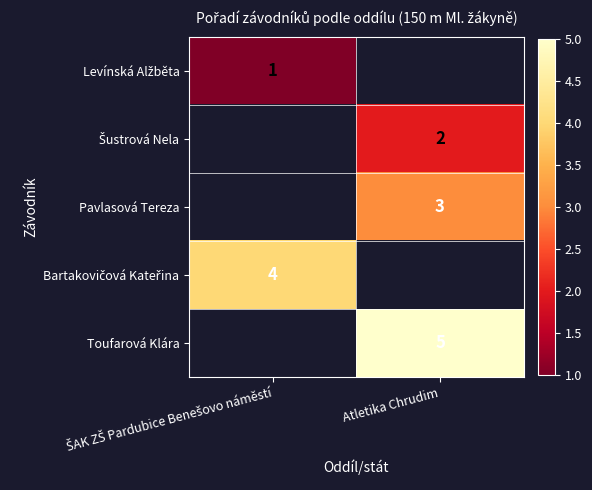

How many distinct data groups are displayed?

5